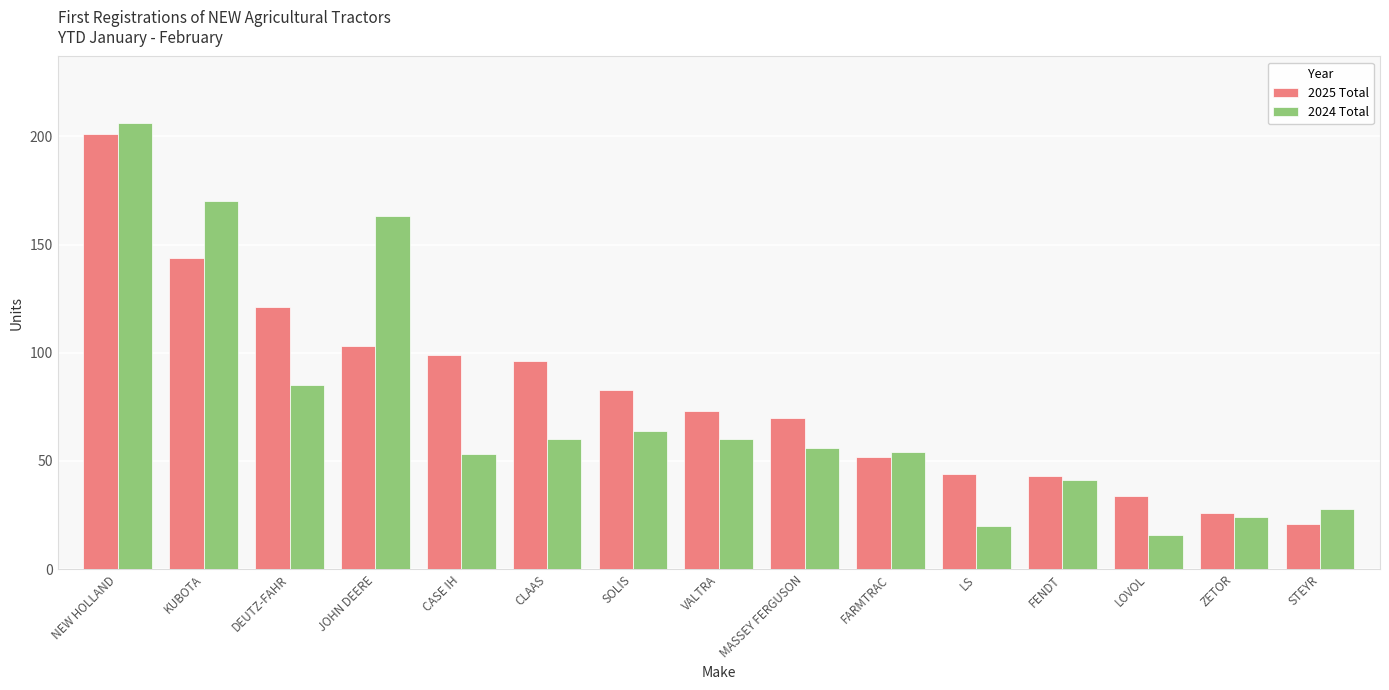

Count the number of data series in this chart.

2